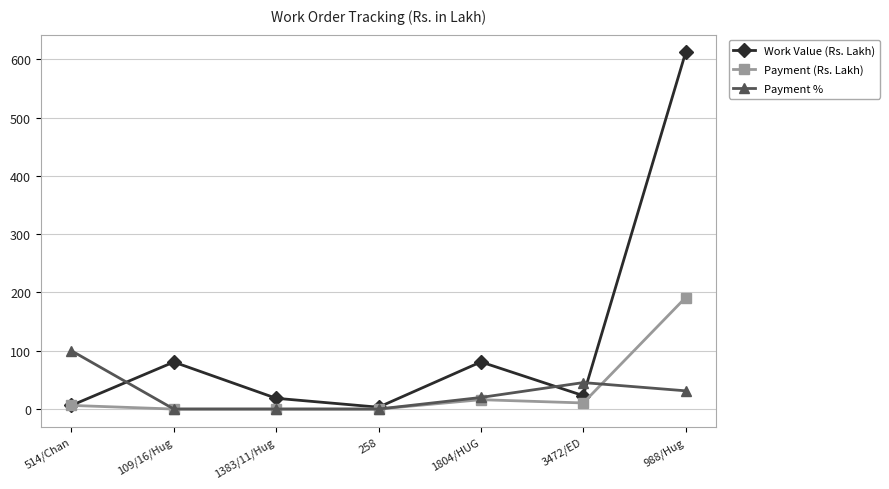

Read the Work Value (Rs. Lakh) value at 988/Hug.

611.8